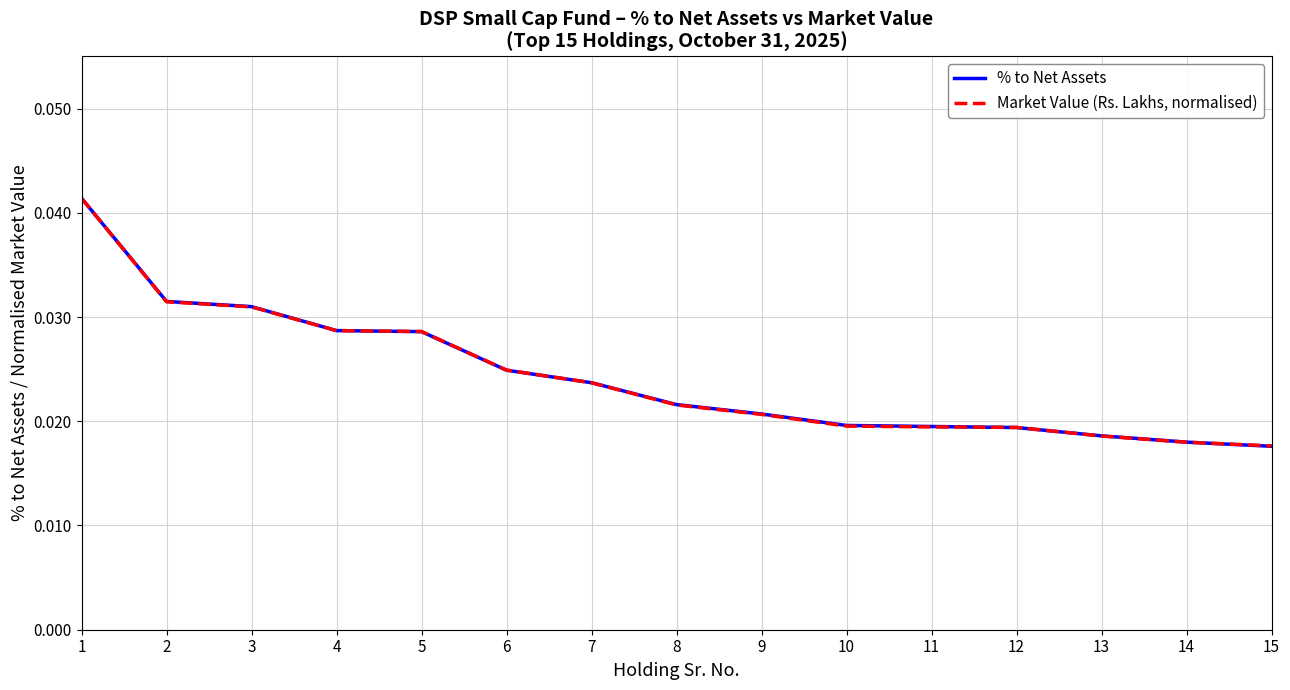

Is the value of Market Value (Rs. Lakhs, normalised) at 15 greater than the value of % to Net Assets at 2?

No